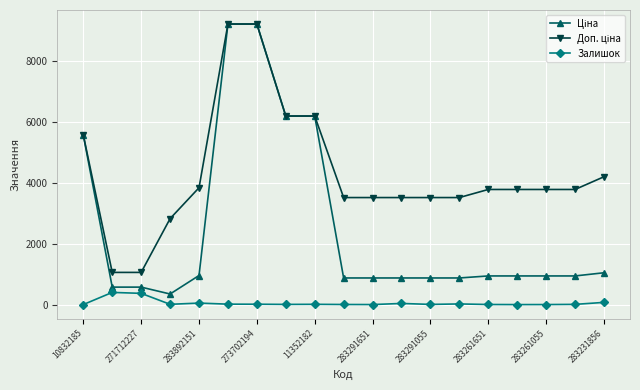

True or false: Доп. ціна and Ціна intersect in this chart.

False